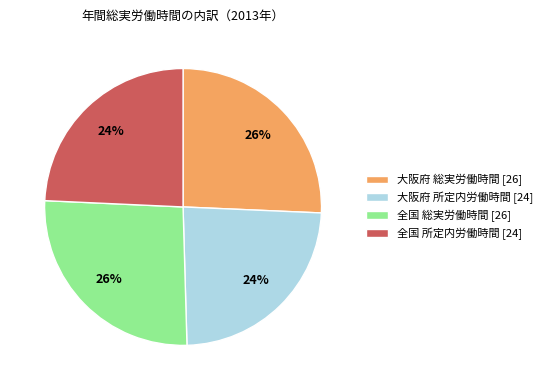

True or false: 大阪府 総実労働時間 accounts for 16% of the total.

False